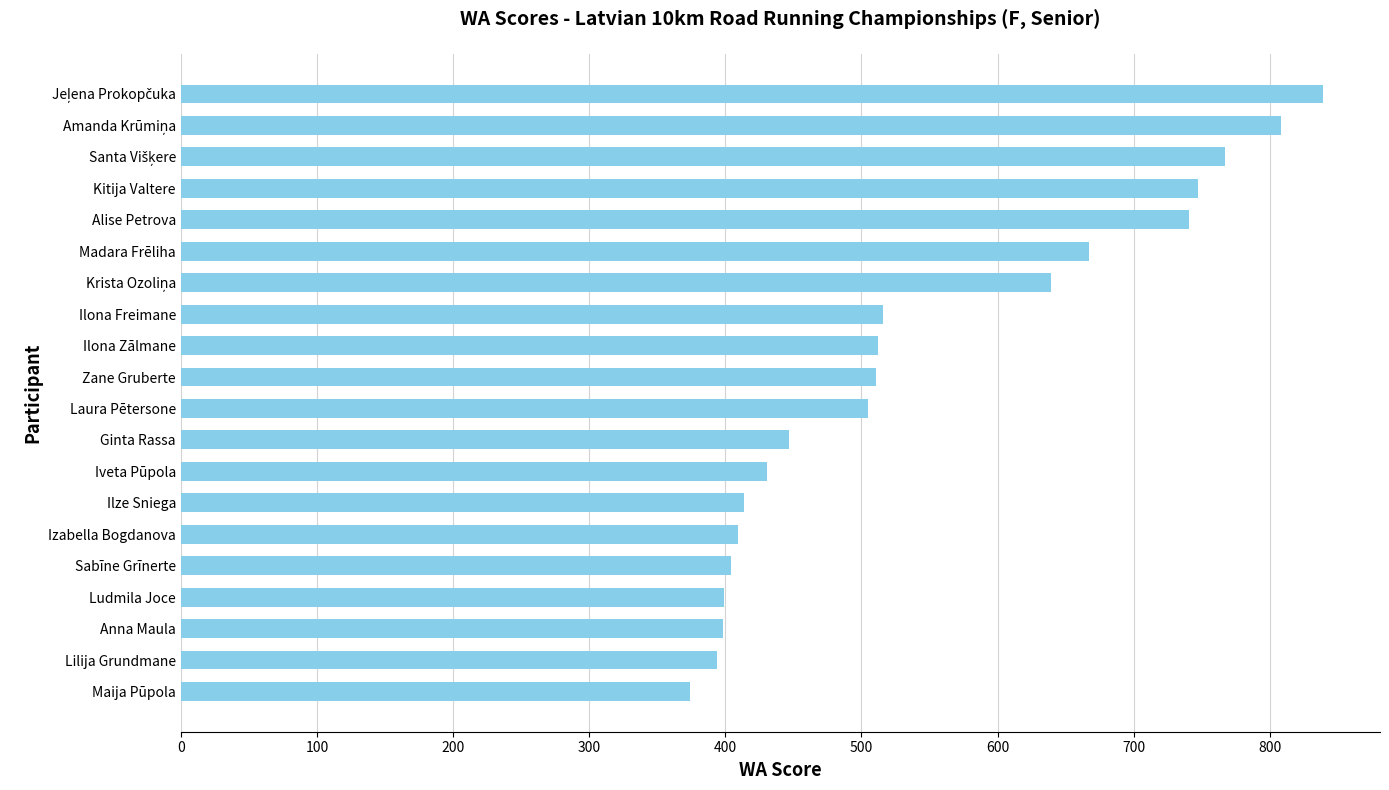

What is the difference between the maximum and minimum values?

465